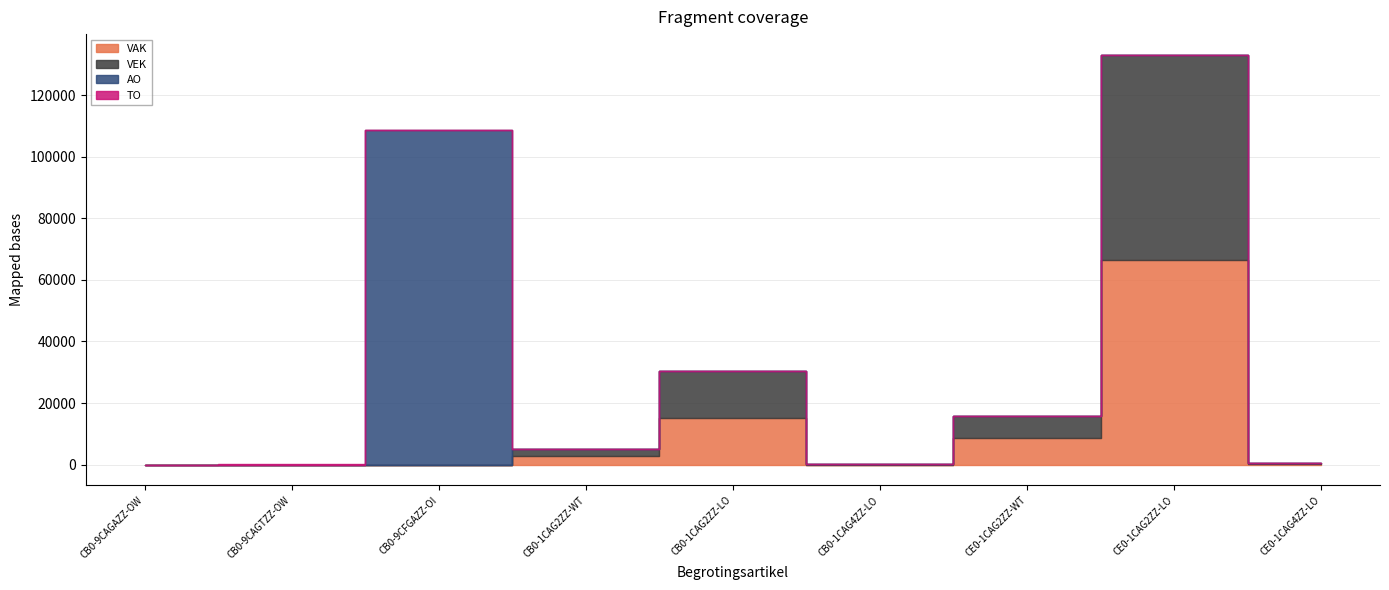

Which category has the lowest value in the VAK series?

CB0-9CAGAZZ-OW